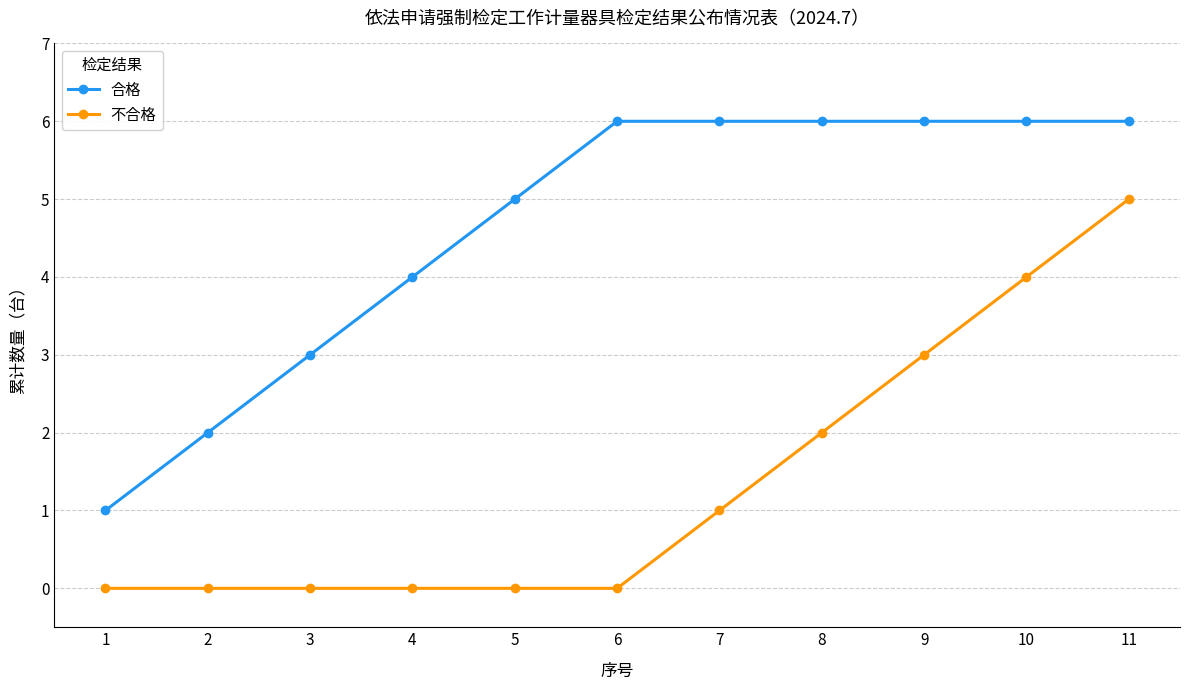

Rank the series by their maximum value, from highest to lowest.

合格, 不合格